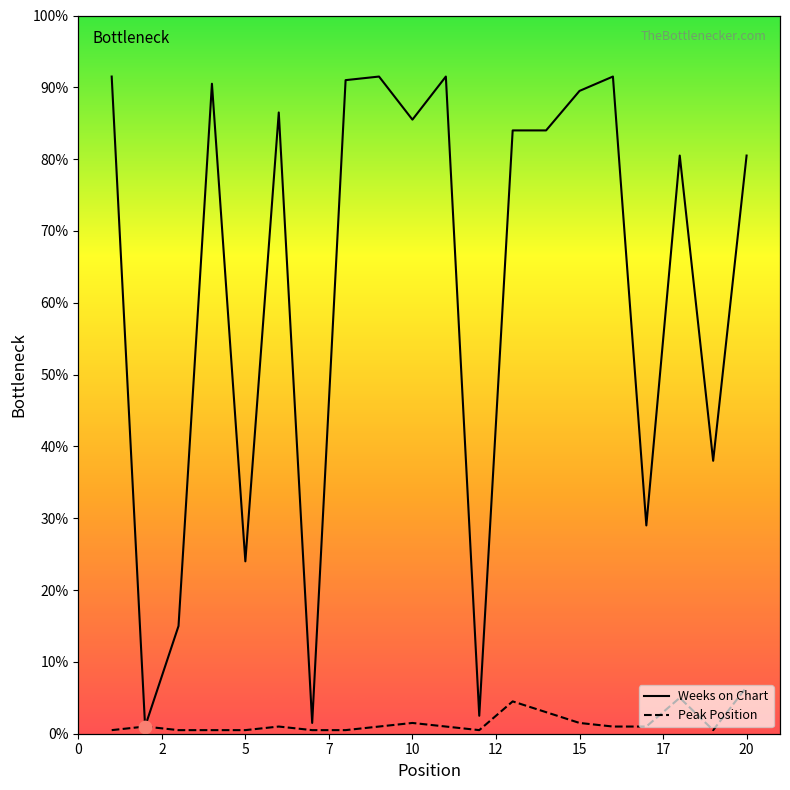

Which series contains the highest Y value?

Weeks on Chart